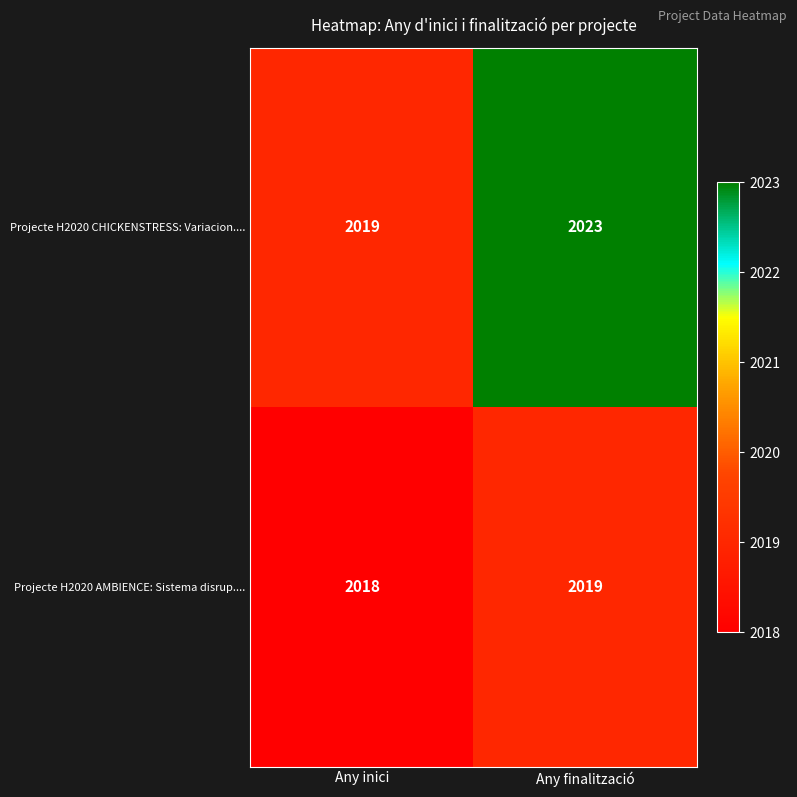

What is the difference between the maximum and minimum values in the Projecte H2020 CHICKENSTRESS: Variacion.... series?

4